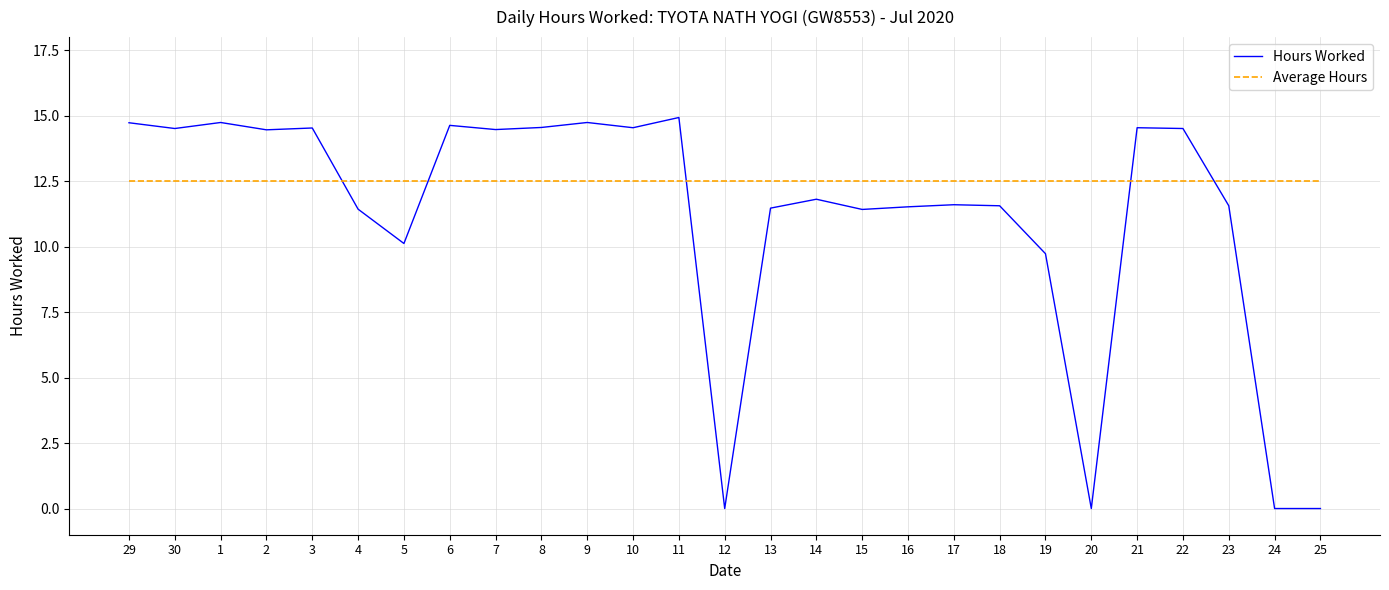

What position from the left is 29?

1